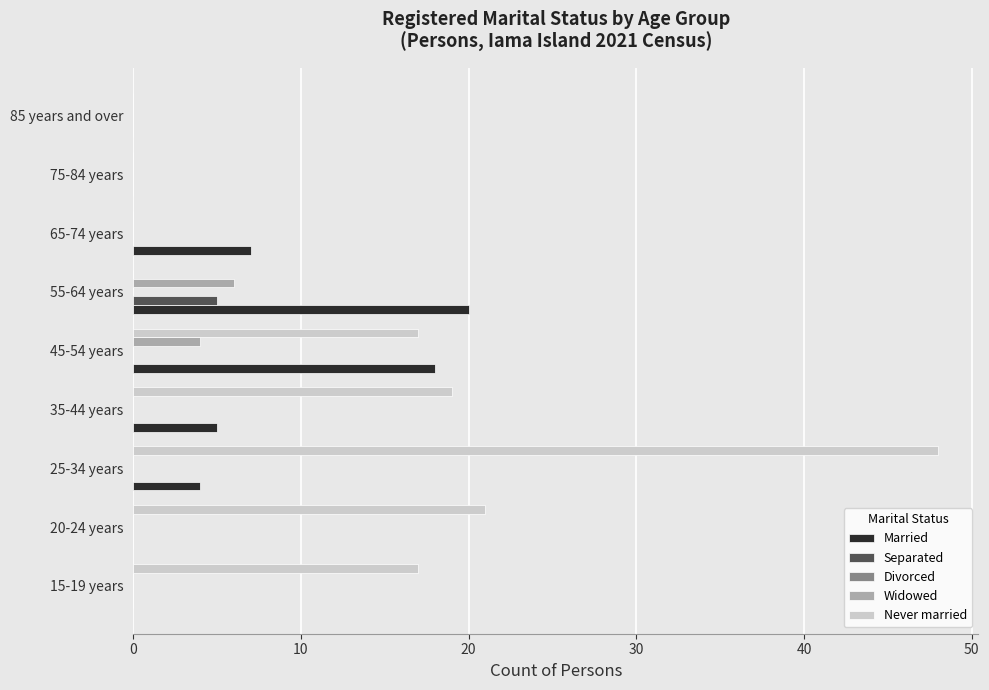

What is the greatest value displayed?

48